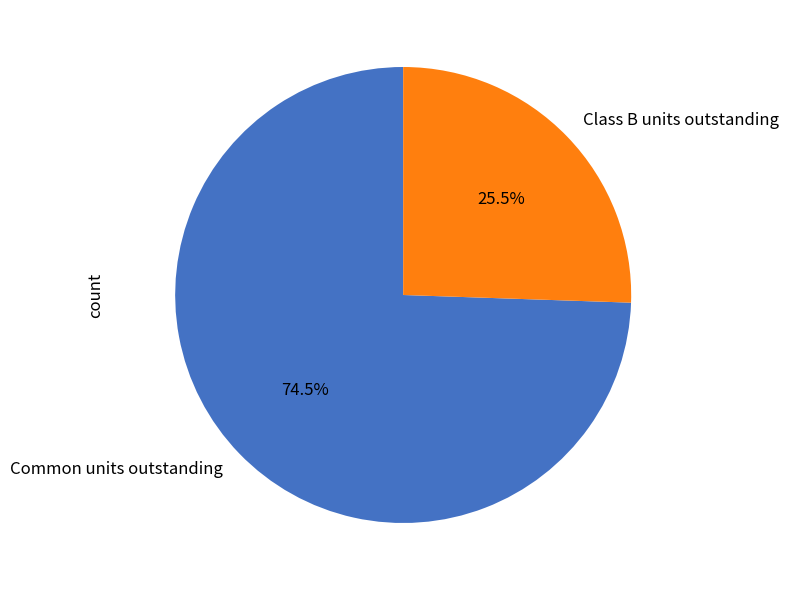

How many segments does this pie chart have?

2